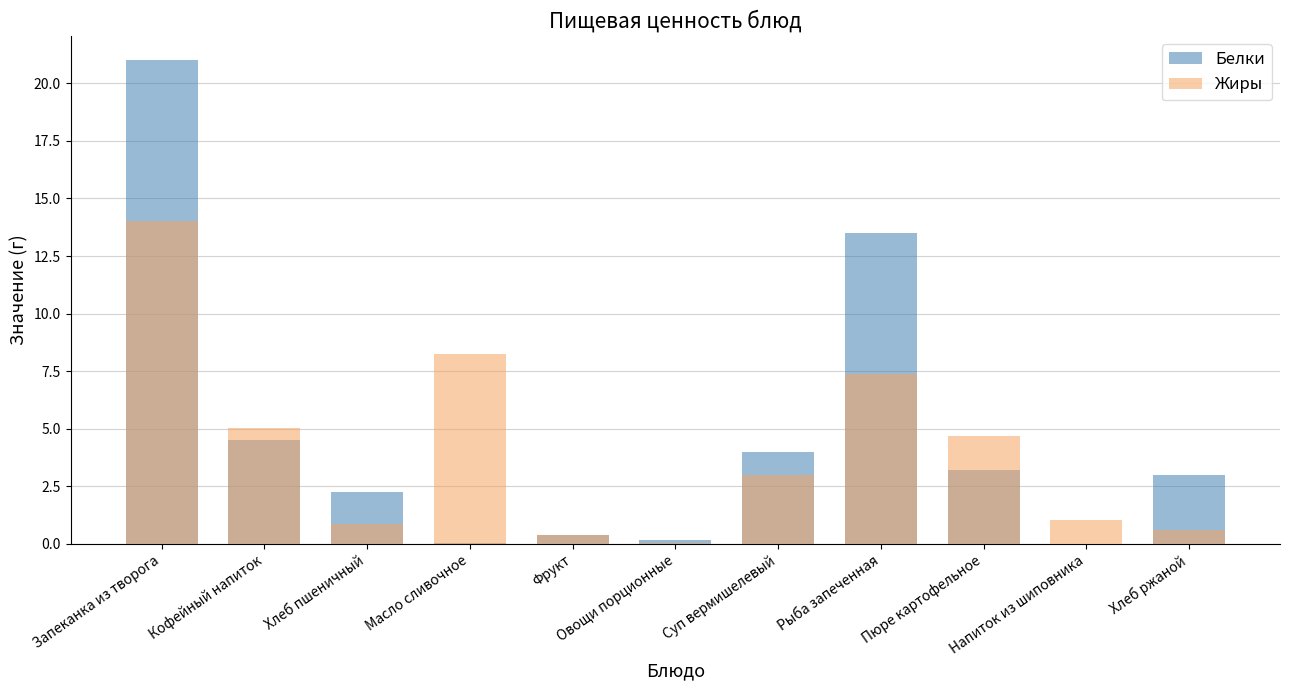

Reading right to left, what are all the values shown in this chart?

Белки: Хлеб ржаной=3.0	Напиток из шиповника=0.0	Пюре картофельное=3.2	Рыба запеченная=13.5	Суп вермишелевый=4.0	Овощи порционные=0.2	Фрукт=0.4	Масло сливочное=0.1	Хлеб пшеничный=2.2	Кофейный напиток=4.5	Запеканка из творога=21.0
Жиры: Хлеб ржаной=0.6	Напиток из шиповника=1.0	Пюре картофельное=4.7	Рыба запеченная=7.4	Суп вермишелевый=3.0	Овощи порционные=0.1	Фрукт=0.4	Масло сливочное=8.2	Хлеб пшеничный=0.9	Кофейный напиток=5.0	Запеканка из творога=14.0